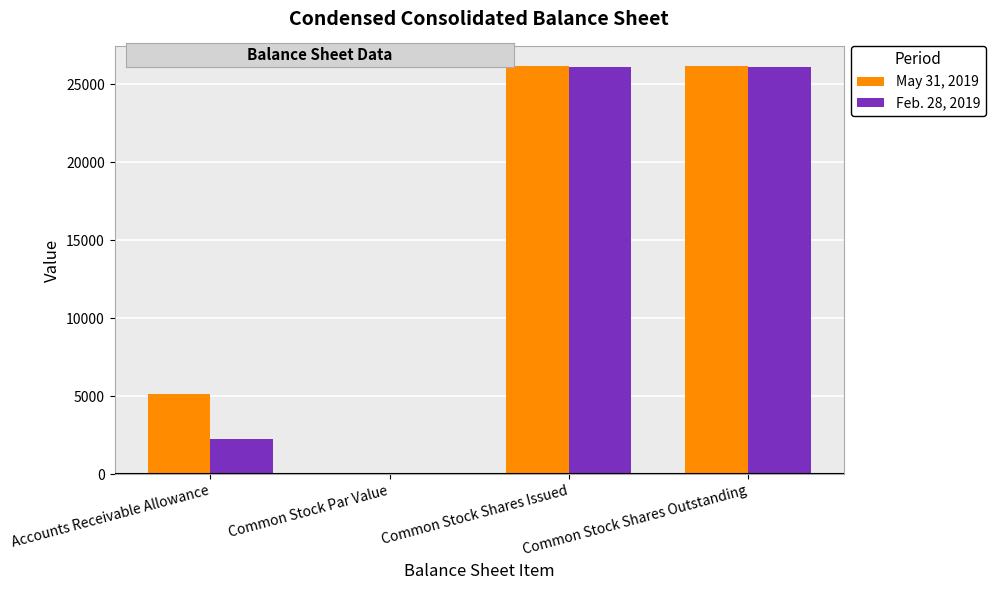

Between Accounts Receivable Allowance and Common Stock Shares Issued, which series saw the biggest shift?

Feb. 28, 2019